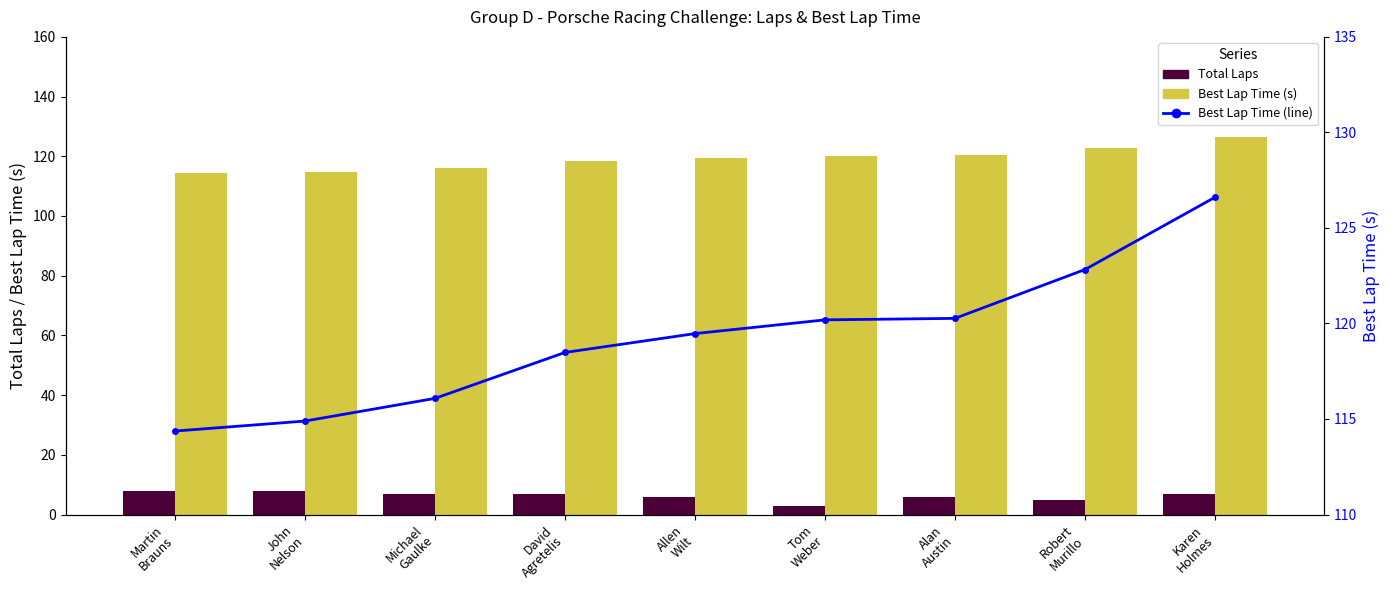

What is the difference between the highest and lowest values at Michael
Gaulke?

109.1